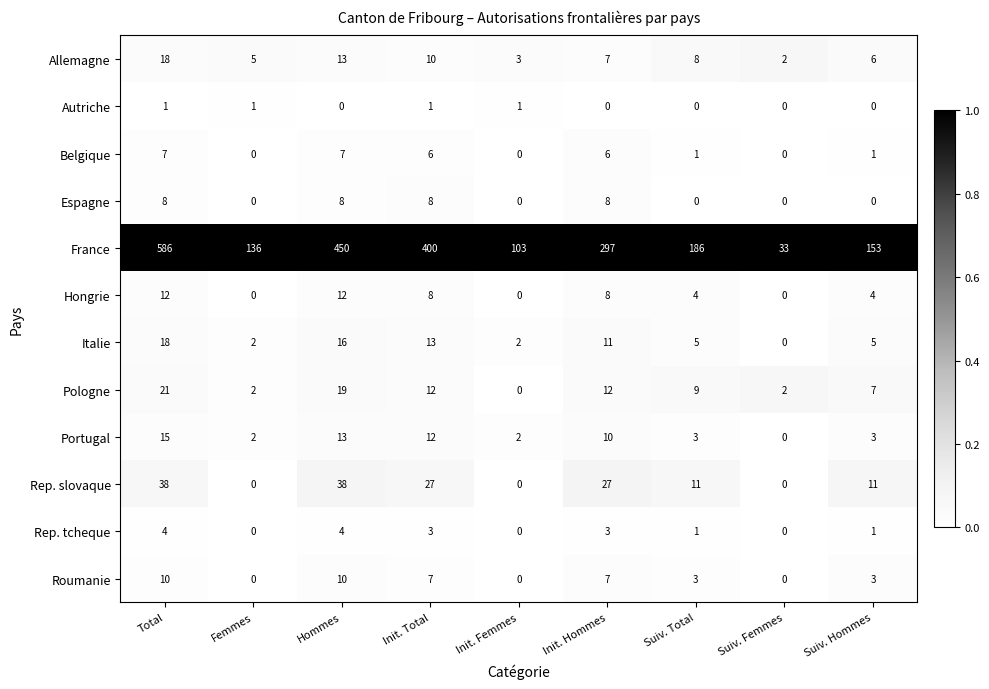

Where is Allemagne nearest to the value 10?

Init. Total